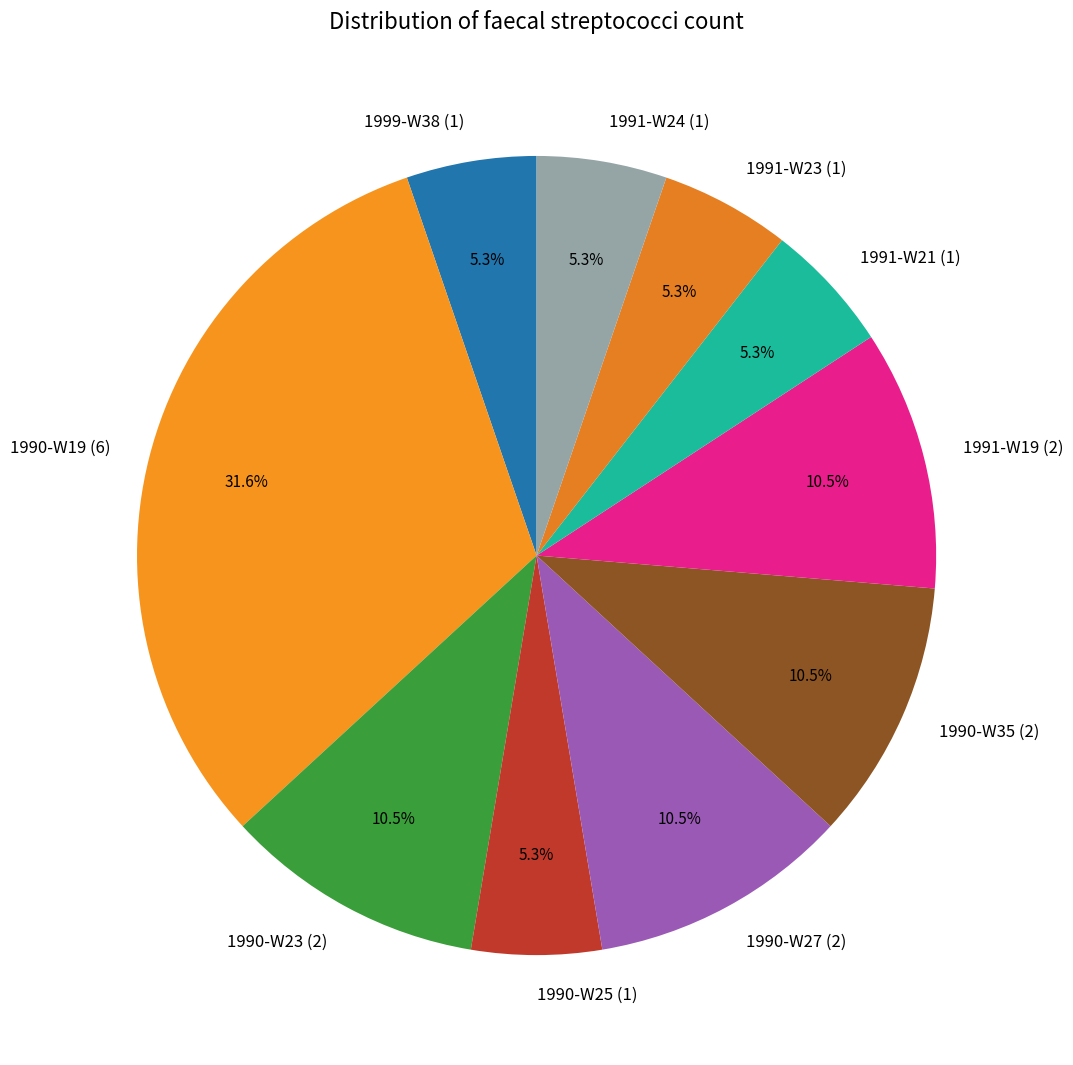

Which category has the biggest portion of the pie?

1990-W19 (6)